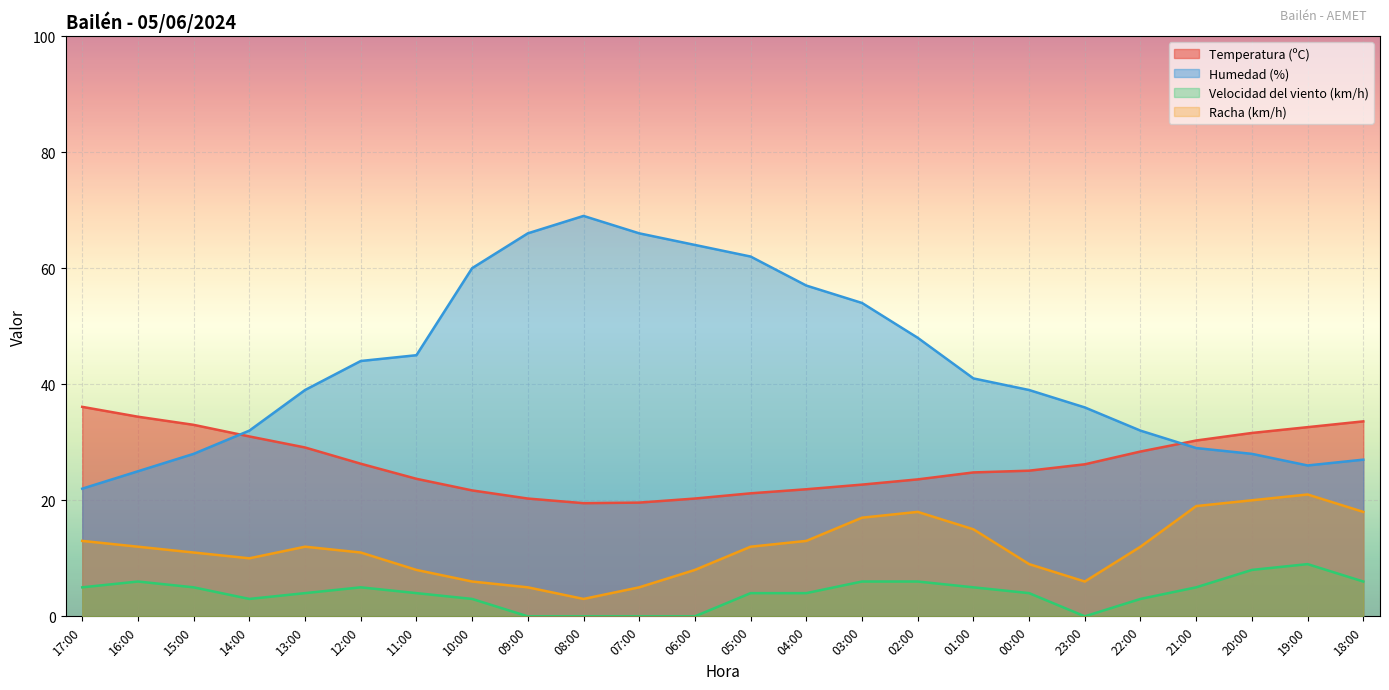

How many lines are shown in the chart?

4